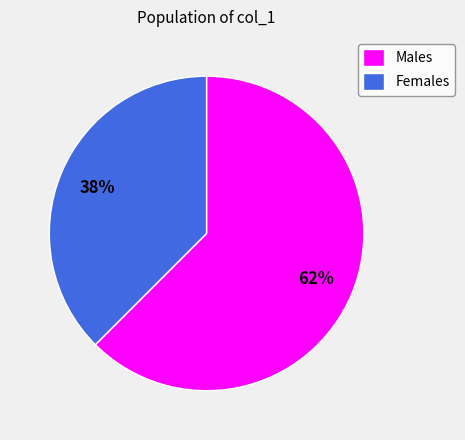

Between Females and Males, which is larger?

Males